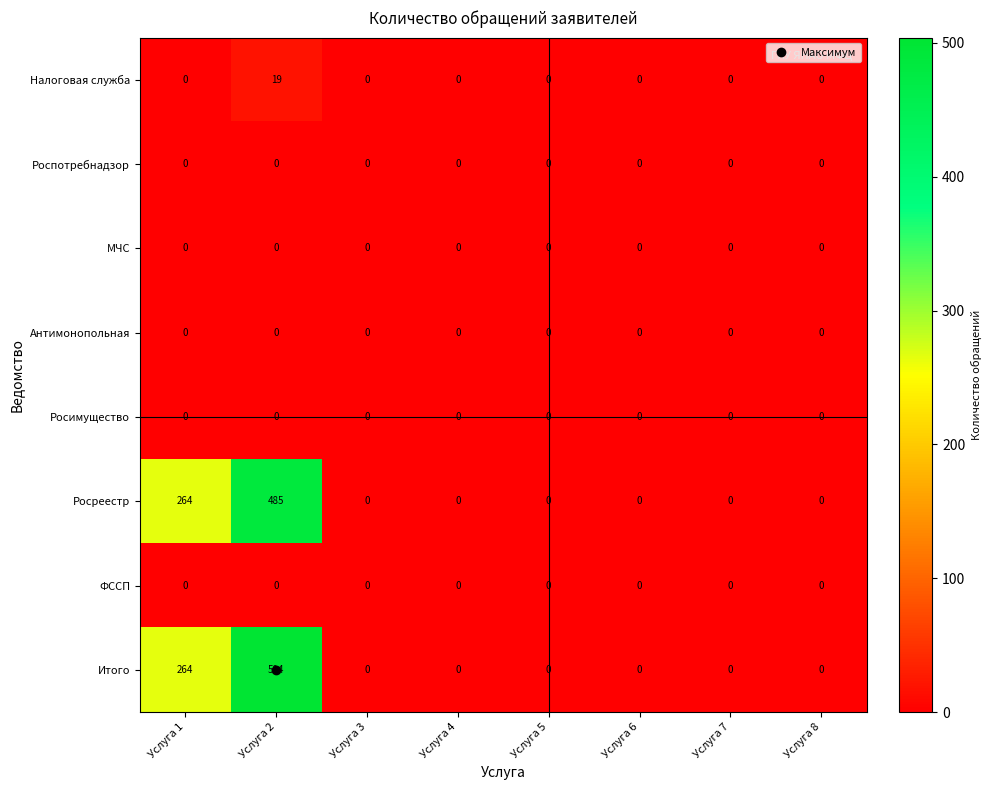

Which series has the largest range (max minus min)?

Итого